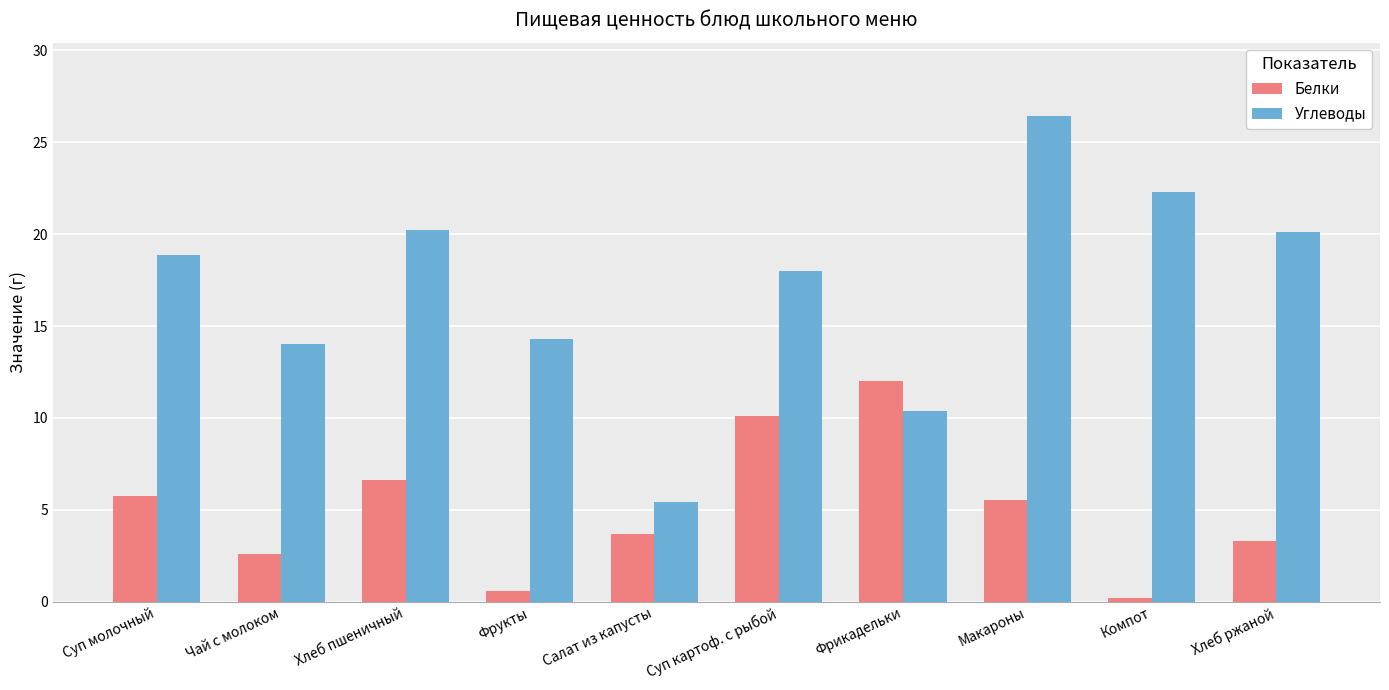

Count the number of data series in this chart.

2